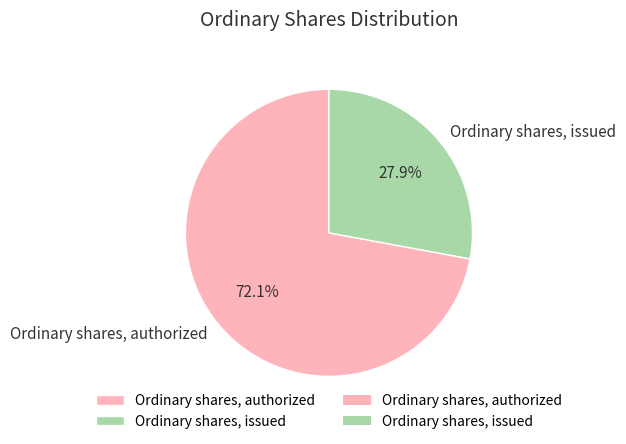

Approximately how many times larger is the value at Ordinary shares, authorized compared to Ordinary shares, issued?

2.6